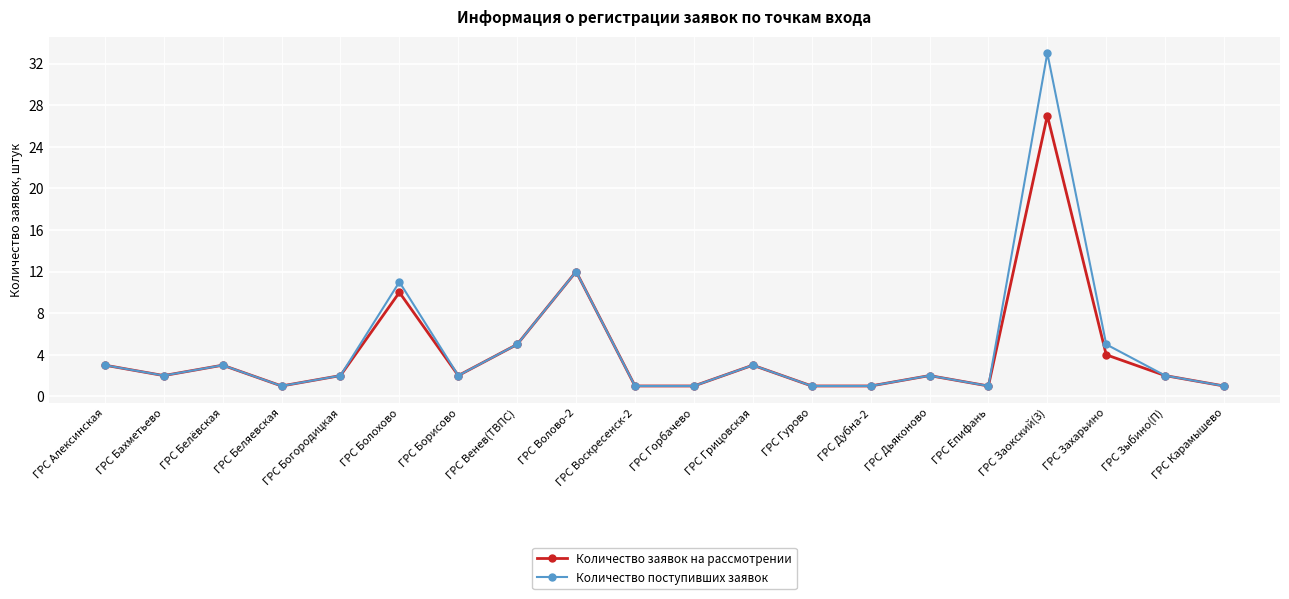

What is the sum of all Количество поступивших заявок values?

92